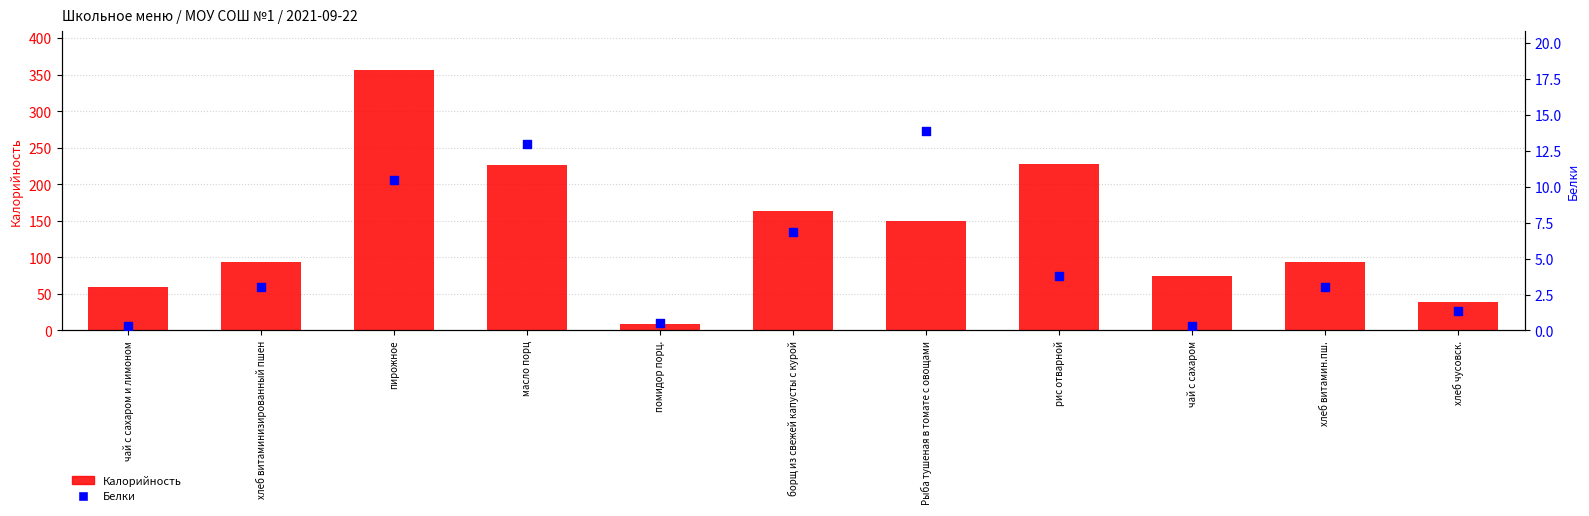

Which series has the widest spread of Y values?

Калорийность